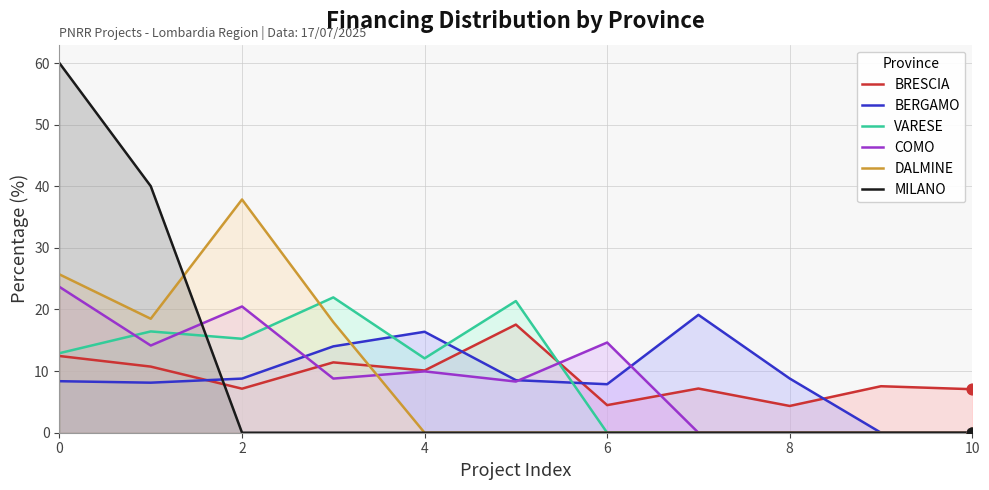

Which series contains the lowest Y value?

BERGAMO